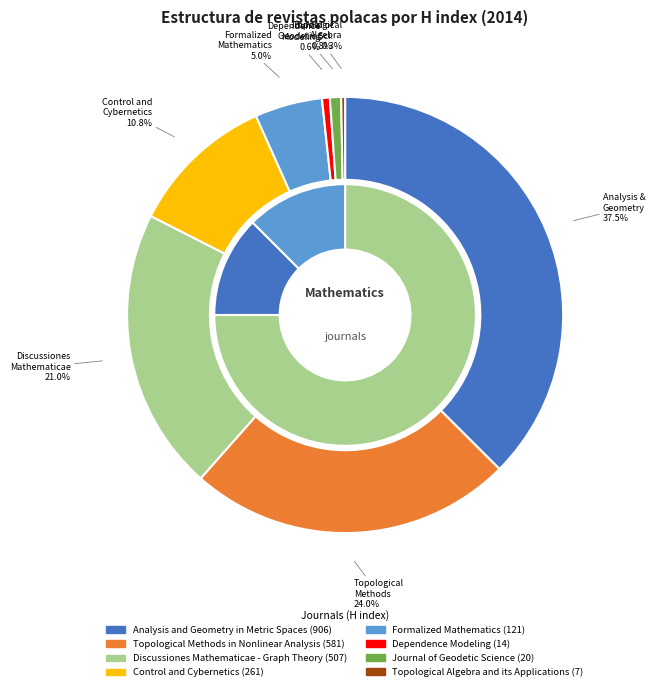

What is the largest slice in the pie chart?

Analysis and Geometry in Metric Spaces